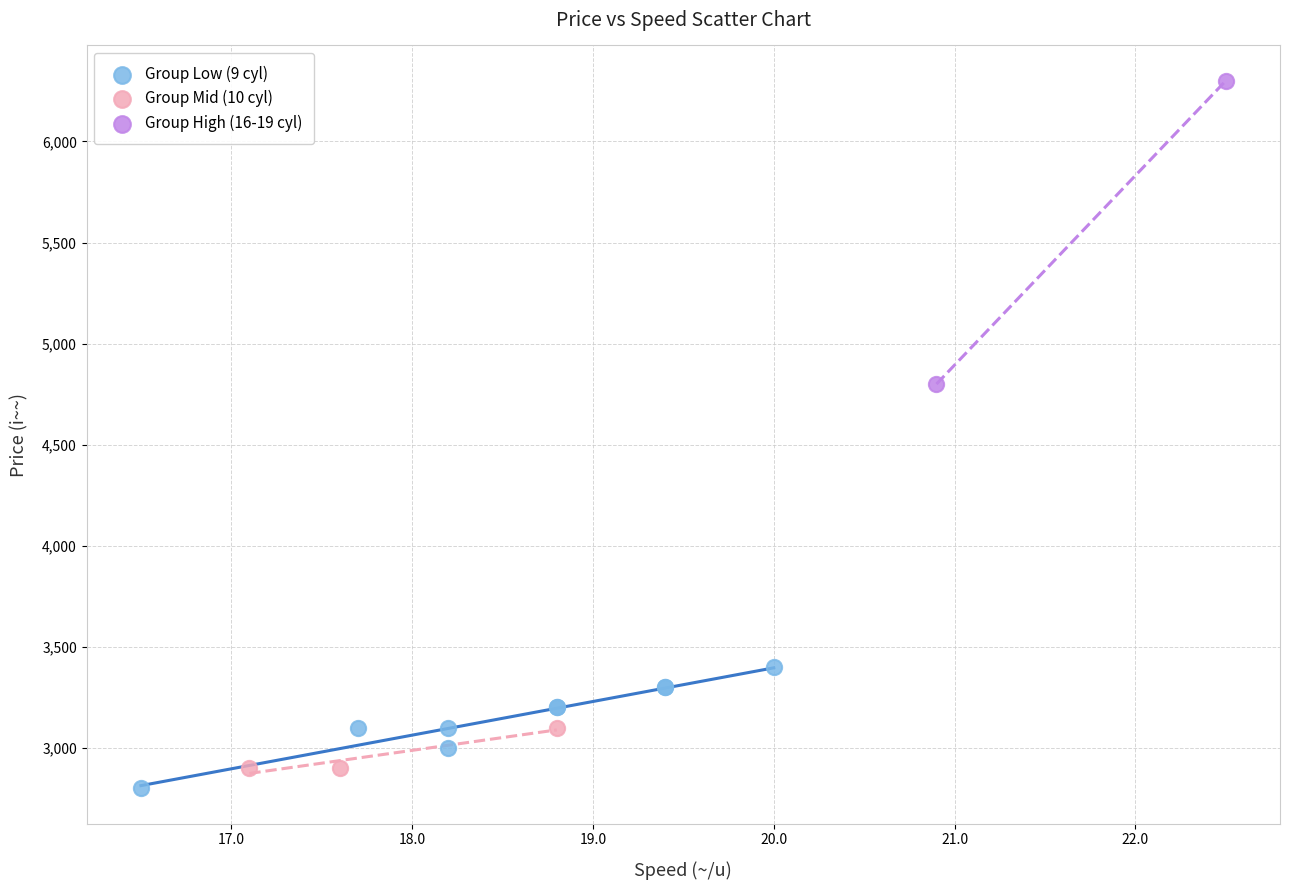

Which series has the largest Y range (max minus min)?

Group High (16-19 cyl)